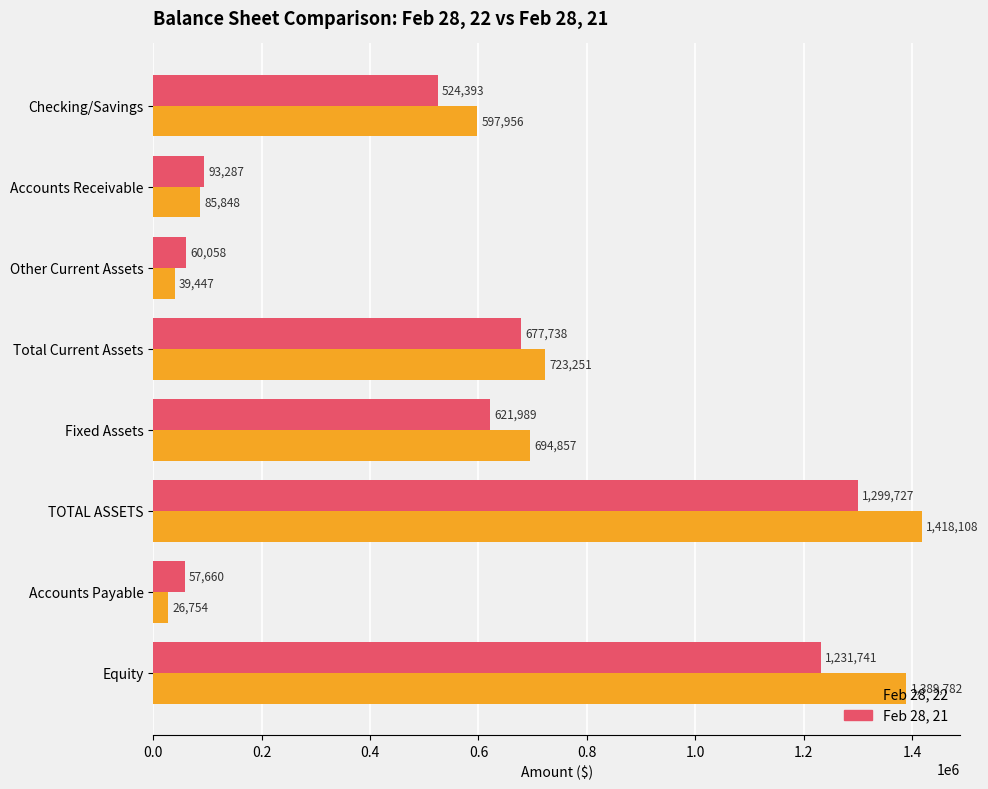

The Feb 28, 21 series shows 621989 at Fixed Assets. True or false?

True